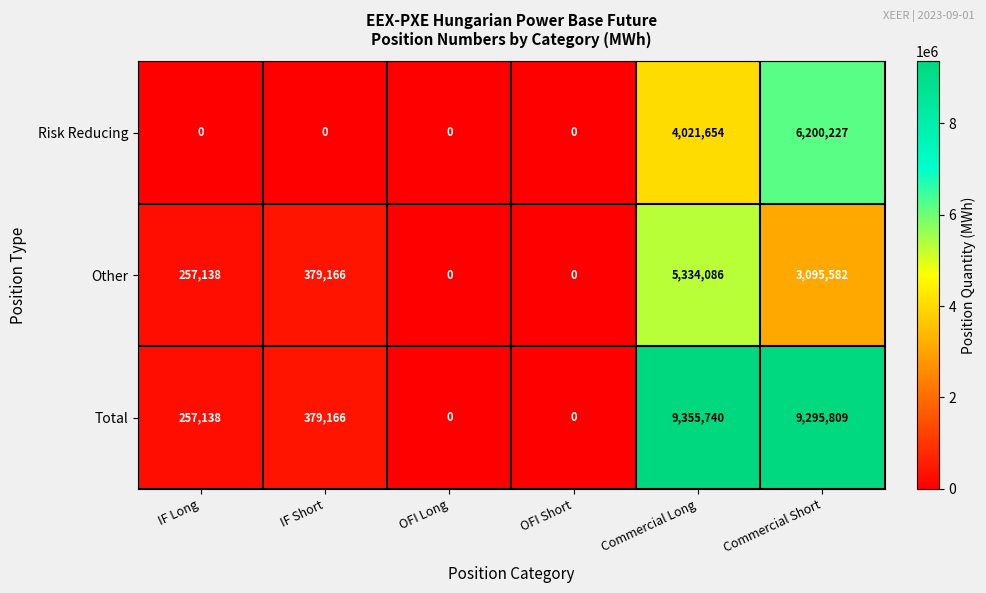

At which category is the sum across all series the highest?

Commercial Long